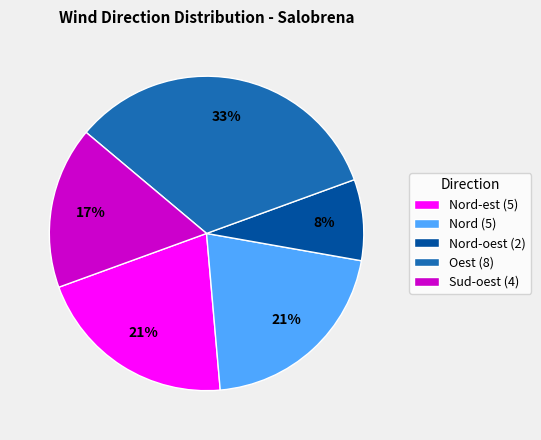

Is there a majority slice in this chart?

No